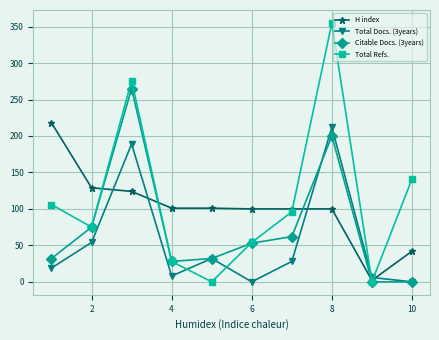

What is the highest value of the H index series?

218